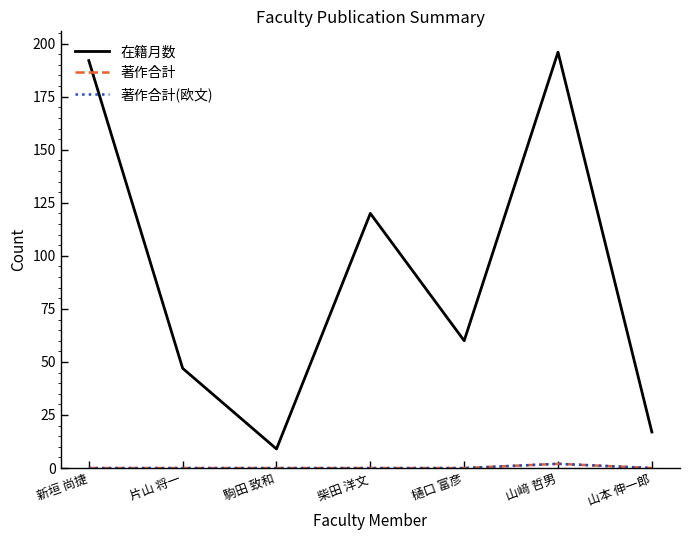

What is the value of the 在籍月数 point at the 4th from the left?

120